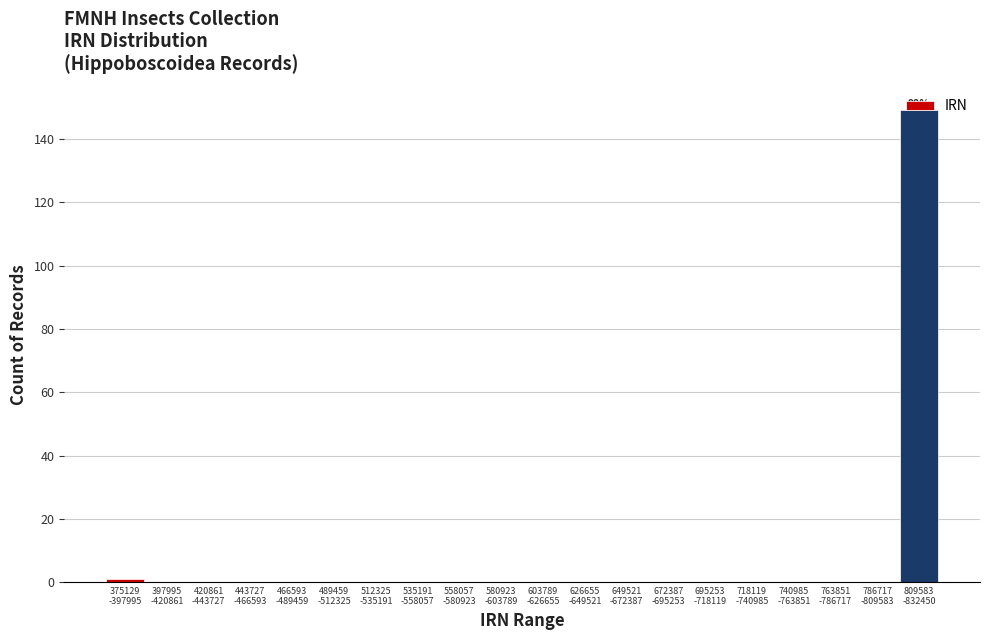

What is the greatest value displayed?

149